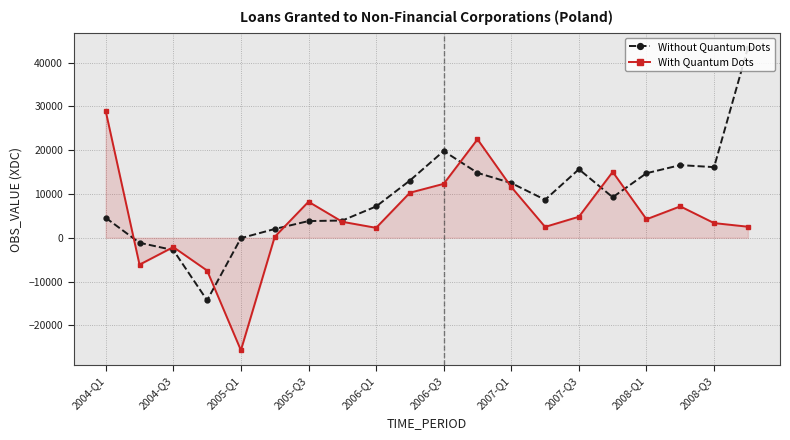

What is the minimum value shown in the chart?

-25695.9